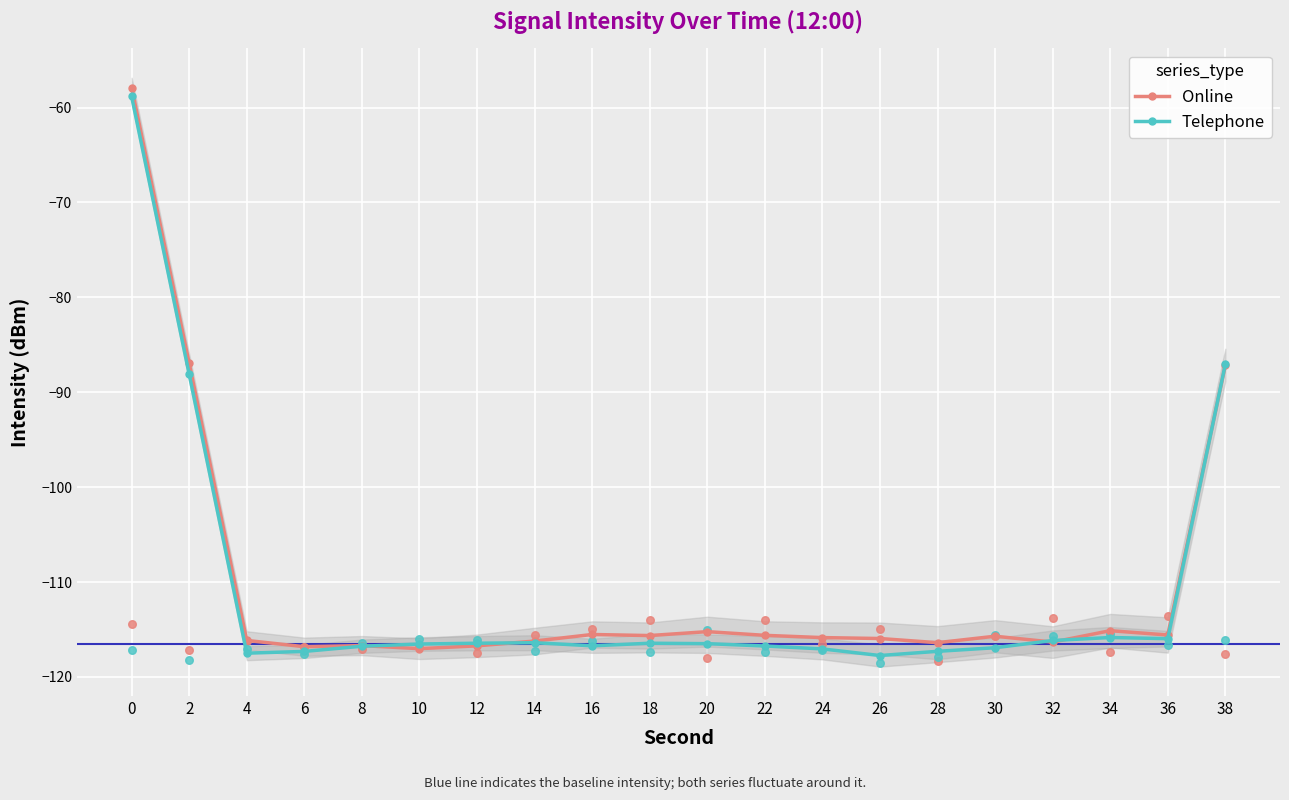

Which series has the largest total across all categories?

Online